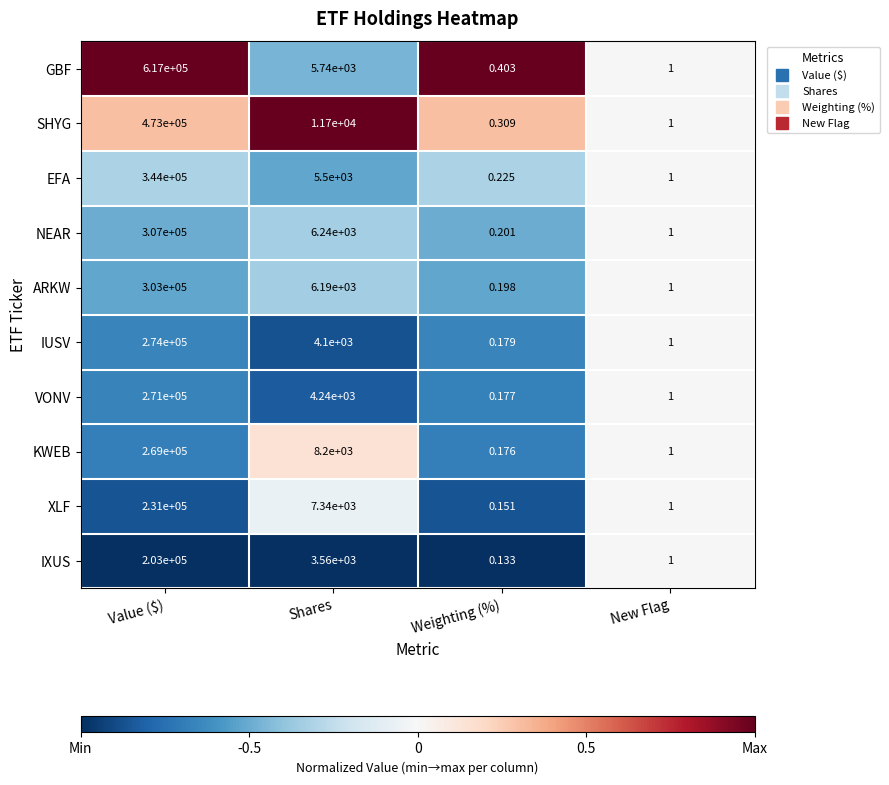

Rank the series at Value ($) from highest to lowest value.

GBF, SHYG, EFA, NEAR, ARKW, IUSV, VONV, KWEB, XLF, IXUS